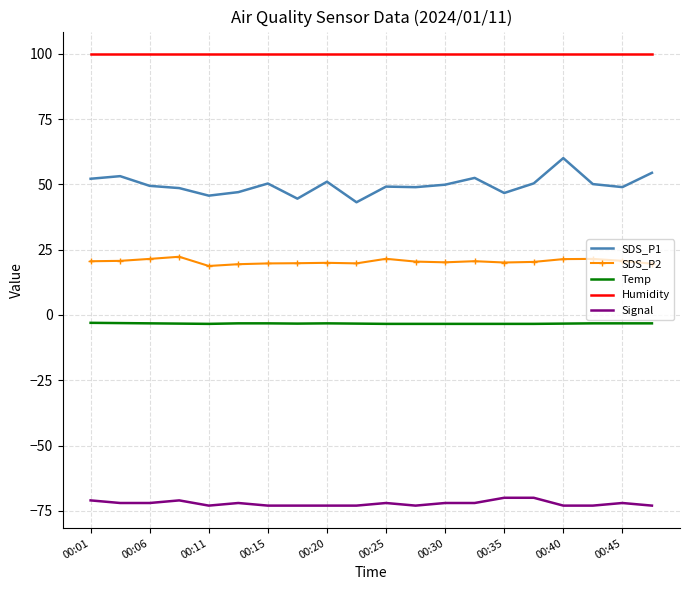

True or false: Temp and SDS_P2 intersect in this chart.

False